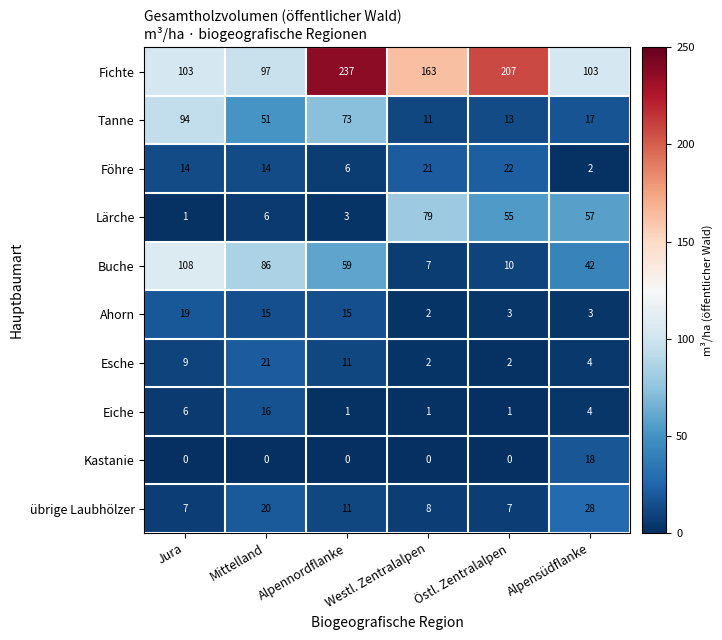

At how many categories does at least one series exceed 89?

6